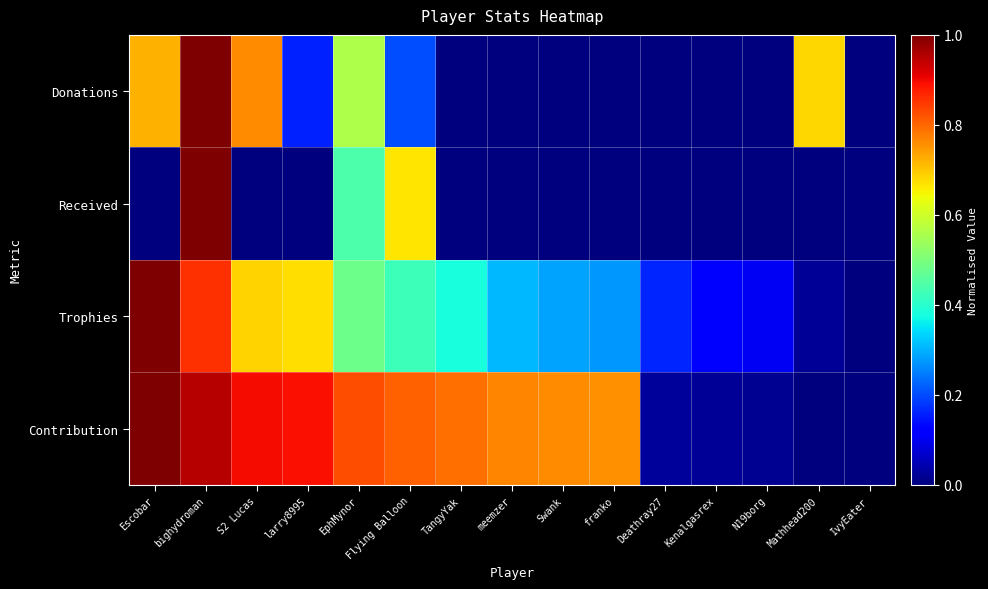

Reading left to right, transcribe all the data shown in this chart.

Donations: Escobar=0.7	bighydroman=1.0	S2 Lucas=0.8	larry8995=0.2	EphMynor=0.6	Flying Balloon=0.2	TangyYak=0.0	meemzer=0.0	Swank=0.0	franko=0.0	Deathray27=0.0	Kenalgasrex=0.0	N19borg=0.0	Mathhead200=0.7	IvyEater=0.0
Received: Escobar=0.0	bighydroman=1.0	S2 Lucas=0.0	larry8995=0.0	EphMynor=0.4	Flying Balloon=0.7	TangyYak=0.0	meemzer=0.0	Swank=0.0	franko=0.0	Deathray27=0.0	Kenalgasrex=0.0	N19borg=0.0	Mathhead200=0.0	IvyEater=0.0
Trophies: Escobar=1.0	bighydroman=0.9	S2 Lucas=0.7	larry8995=0.7	EphMynor=0.5	Flying Balloon=0.4	TangyYak=0.4	meemzer=0.3	Swank=0.3	franko=0.3	Deathray27=0.2	Kenalgasrex=0.1	N19borg=0.1	Mathhead200=0.0	IvyEater=0.0
Contribution: Escobar=1.0	bighydroman=1.0	S2 Lucas=0.9	larry8995=0.9	EphMynor=0.8	Flying Balloon=0.8	TangyYak=0.8	meemzer=0.8	Swank=0.8	franko=0.8	Deathray27=0.0	Kenalgasrex=0.0	N19borg=0.0	Mathhead200=0.0	IvyEater=0.0